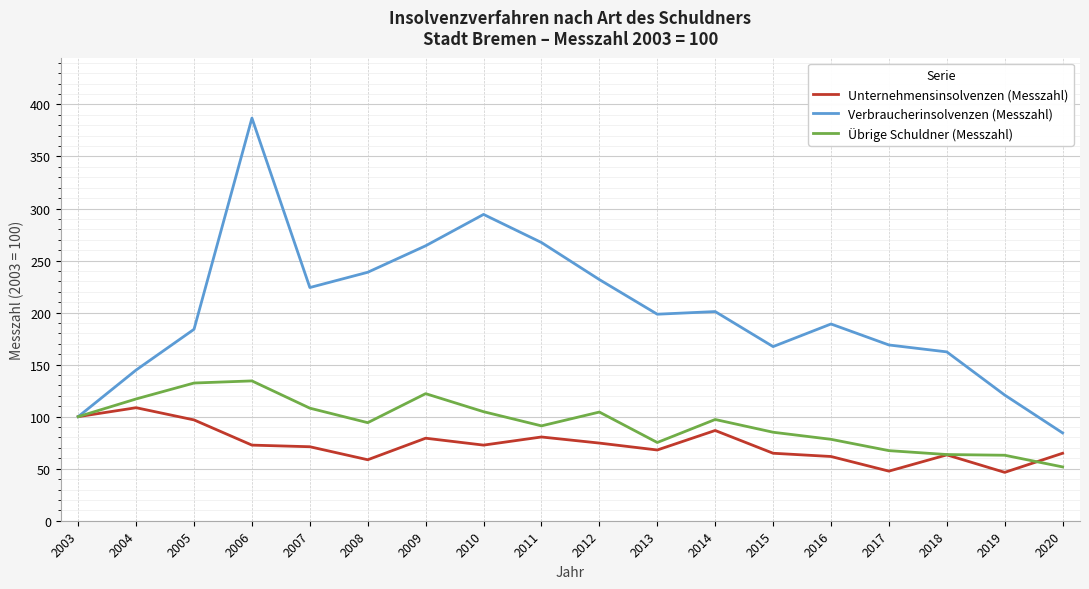

Where does the Verbraucherinsolvenzen (Messzahl) series first go above 198?

2006